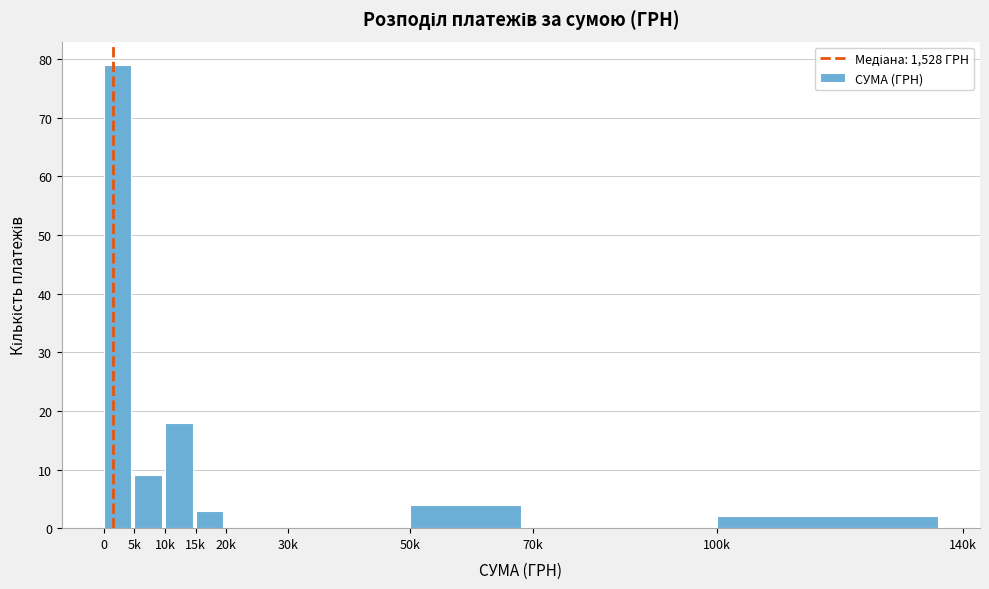

Reading left to right, list all the values displayed in this chart.

0=79	5k=9	10k=18	15k=3	20k=0	30k=0	50k=4	70k=0	100k=2